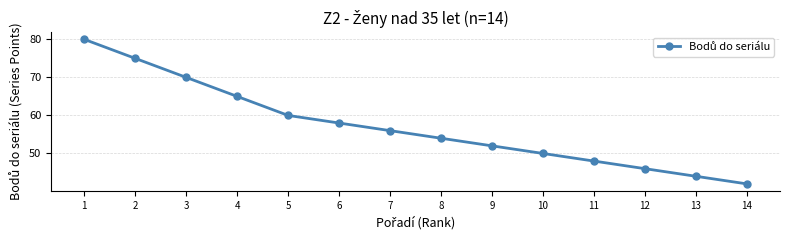

Which category has the lowest value across all series?

14